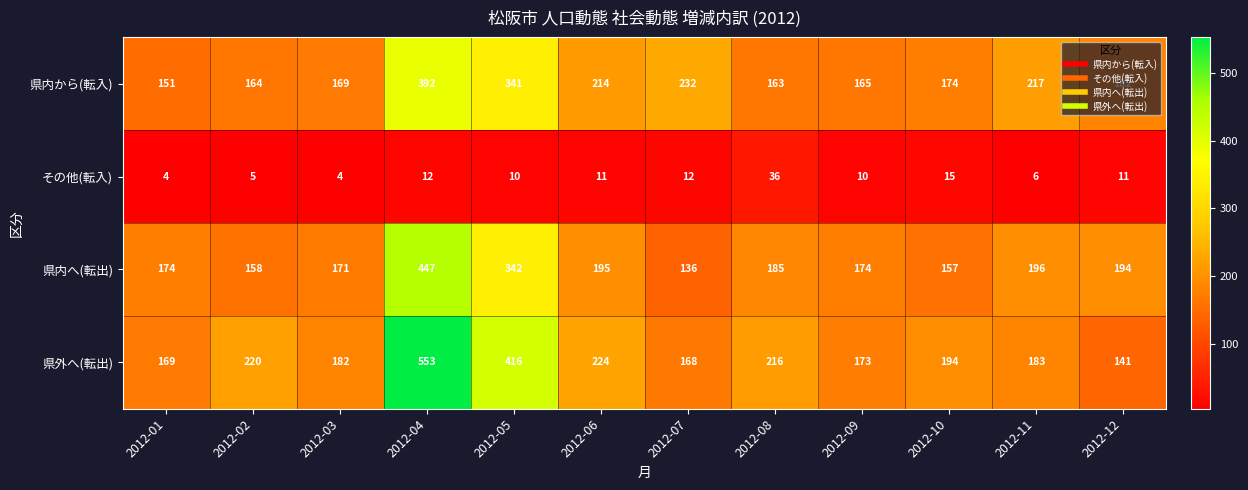

What is the difference between the highest and lowest values at 2012-08?

180